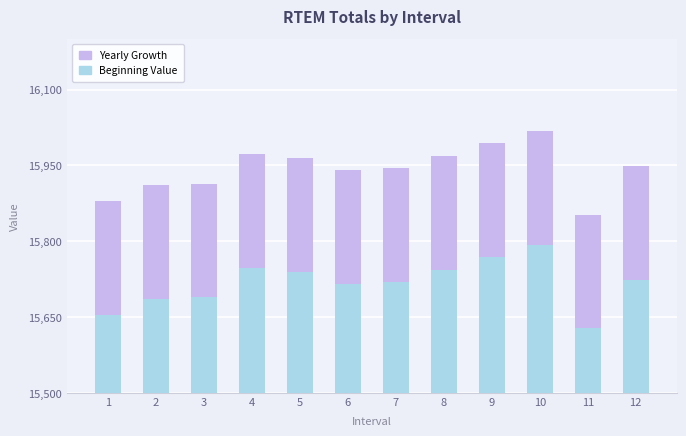

What are all the series names shown in the legend?

Yearly Growth, Beginning Value